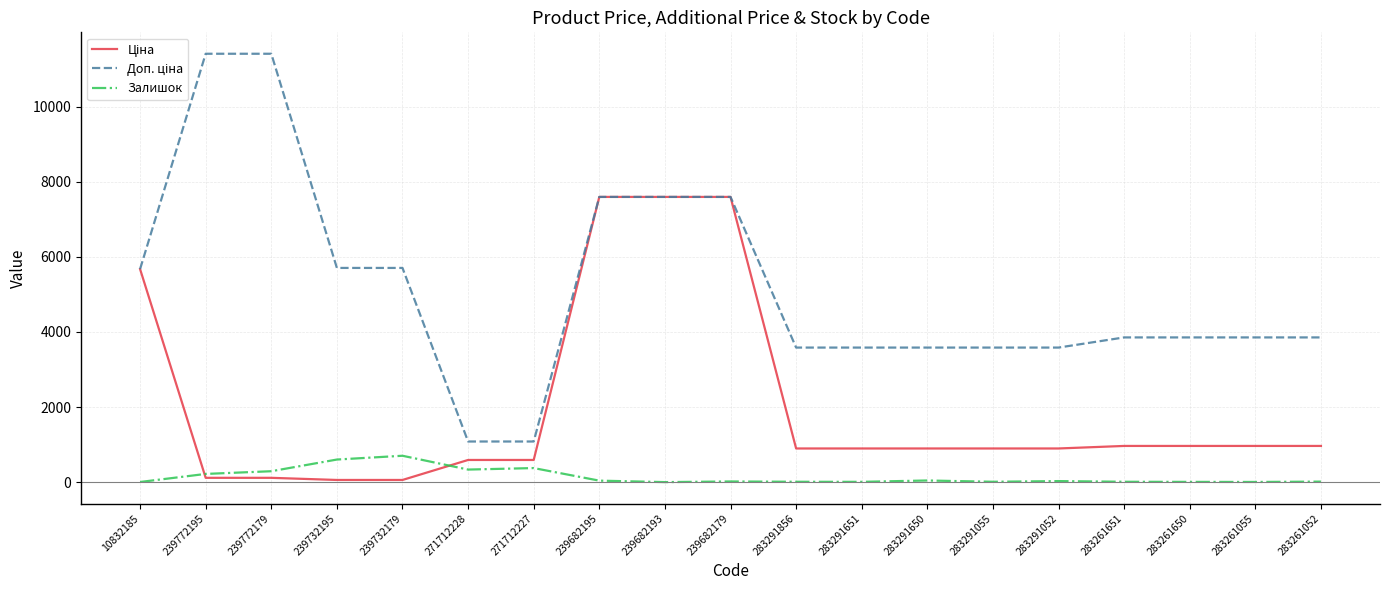

What is the maximum value shown in the chart?

11410.0